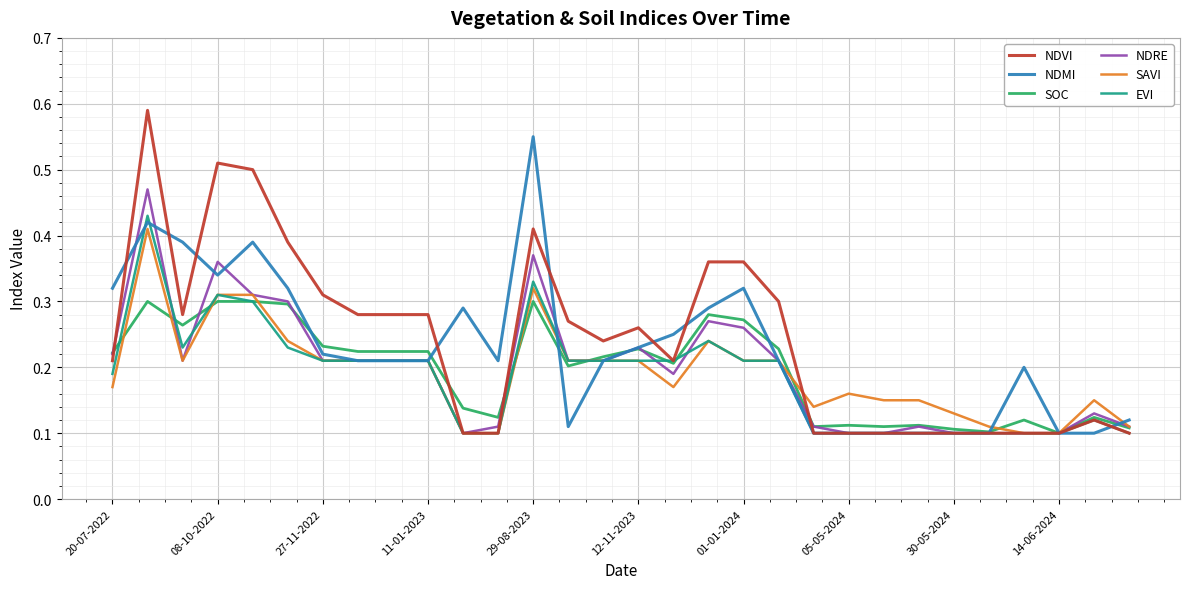

Which series has the largest range (max minus min)?

NDVI